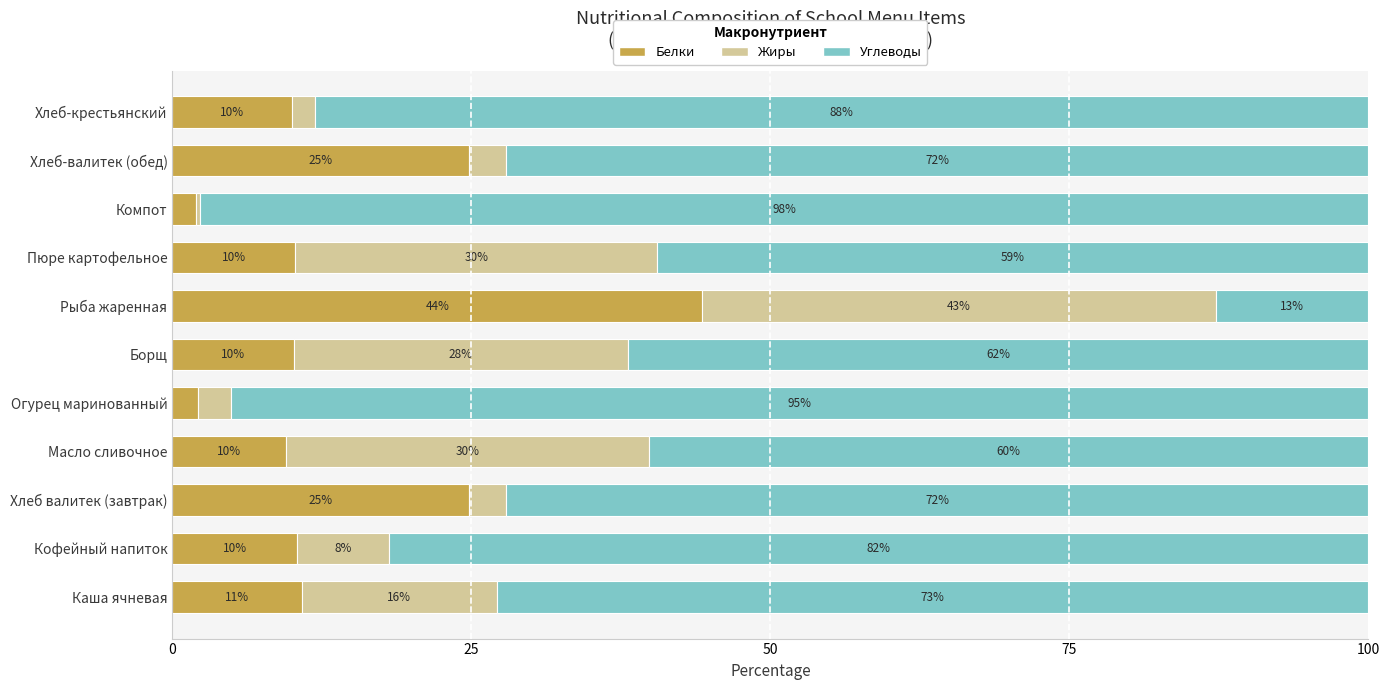

Read the Белки value at Хлеб-крестьянский.

10.0